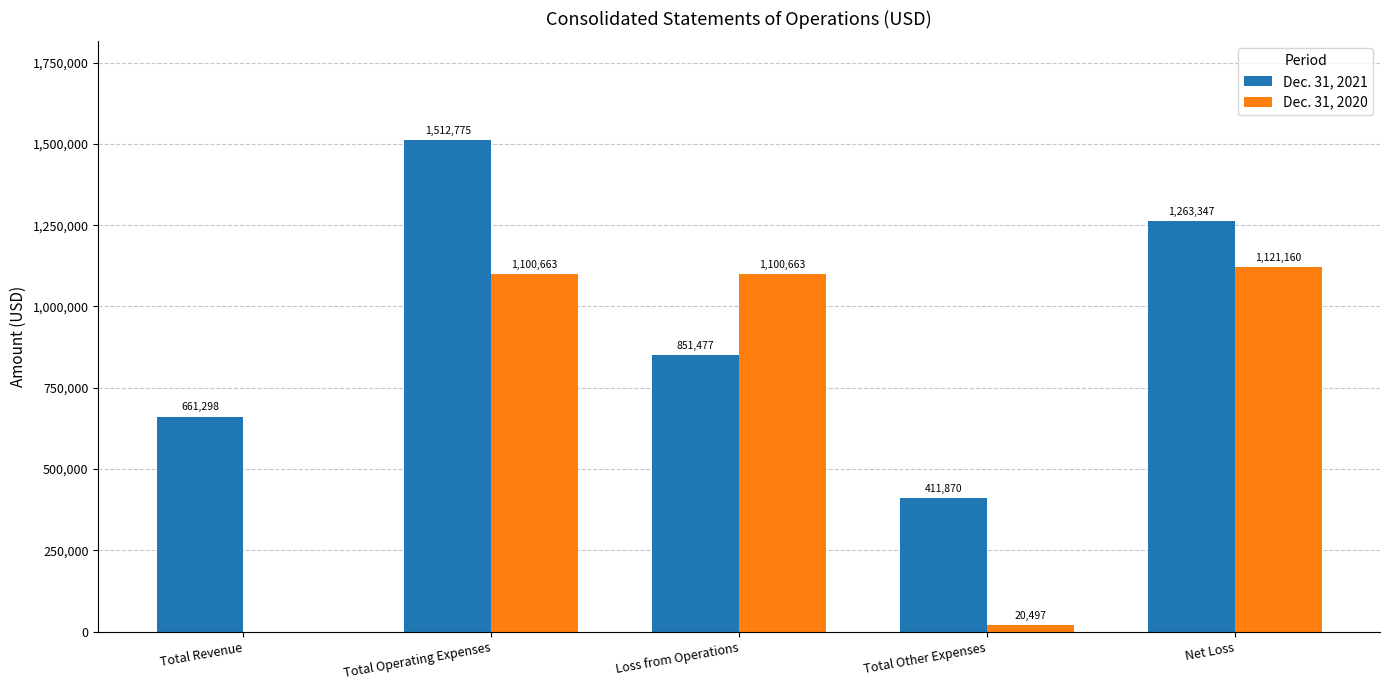

What is the spread (max minus min) of values at Loss from Operations?

249186